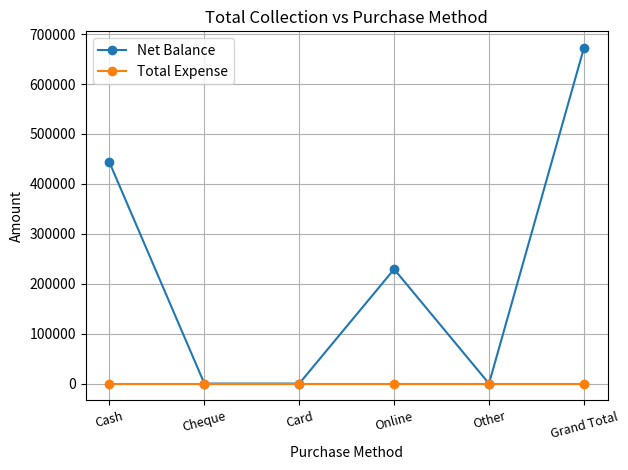

At Grand Total, list the series in order from largest to smallest.

Net Balance, Total Expense